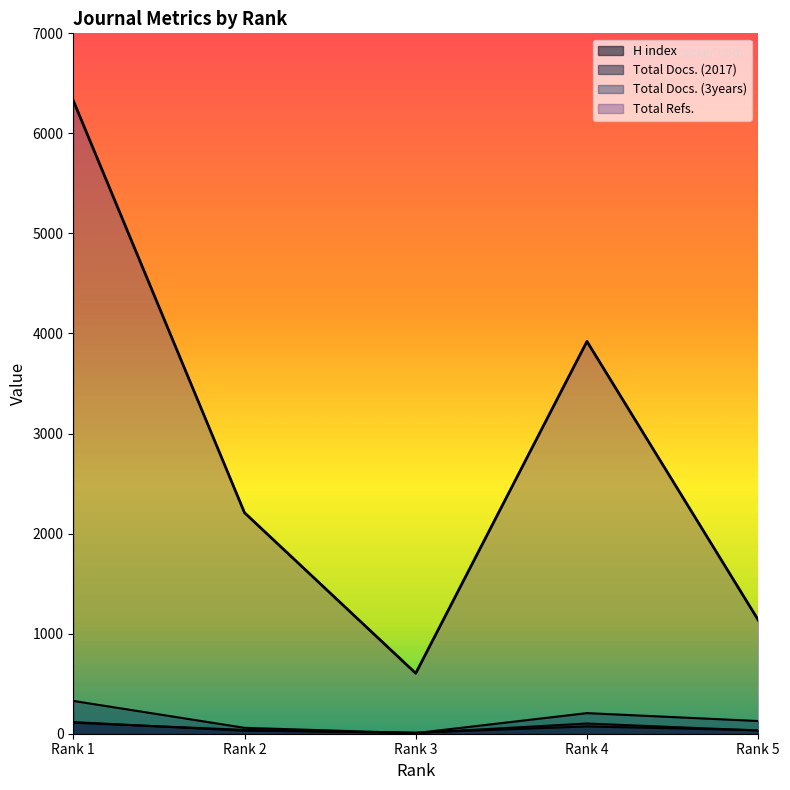

Reading left to right, what are all the values shown in this chart?

H index: Rank 1=116	Rank 2=30	Rank 3=11	Rank 4=73	Rank 5=35
Total Docs. (2017): Rank 1=110	Rank 2=38	Rank 3=7	Rank 4=102	Rank 5=32
Total Docs. (3years): Rank 1=328	Rank 2=59	Rank 3=6	Rank 4=206	Rank 5=127
Total Refs.: Rank 1=6328	Rank 2=2209	Rank 3=604	Rank 4=3921	Rank 5=1137